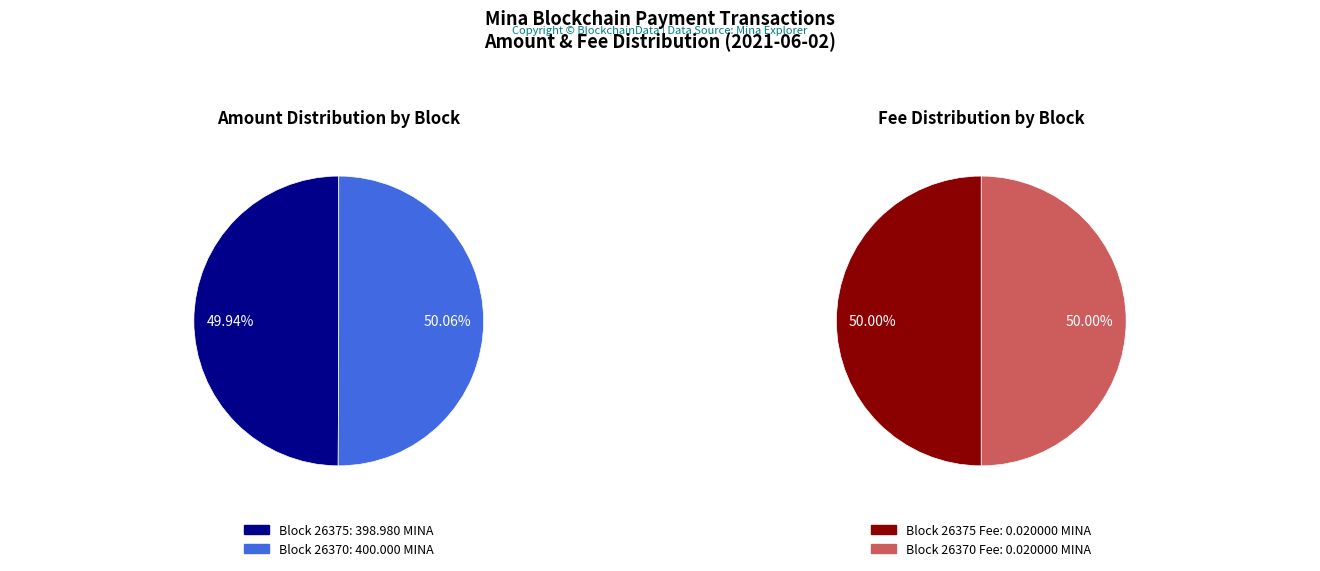

Combined, do 26375 (Nonce=0) and 26370 (Nonce=700) account for over 50%?

Yes